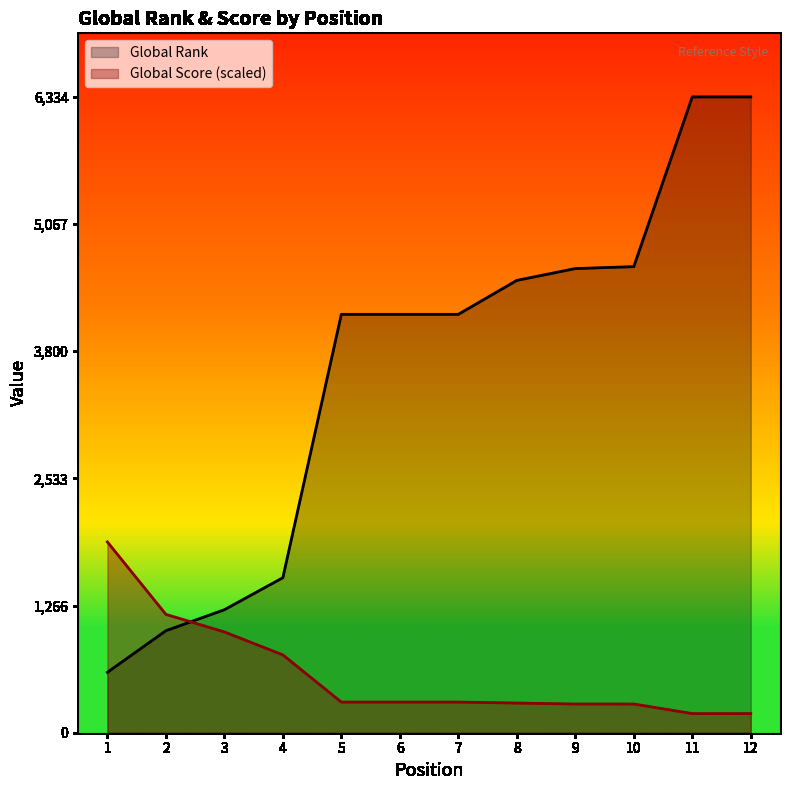

How many data points does each series have?

12